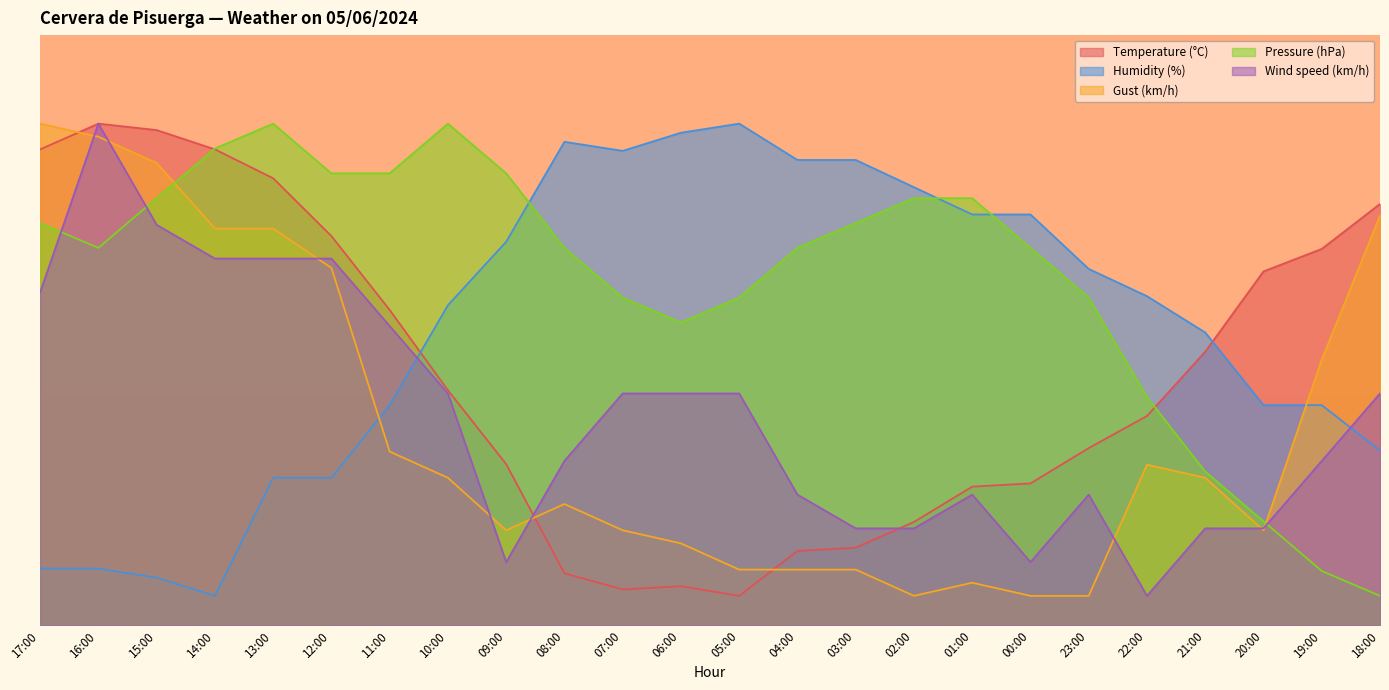

Where do Pressure (hPa) and Gust (km/h) first cross each other?

15:00 and 14:00